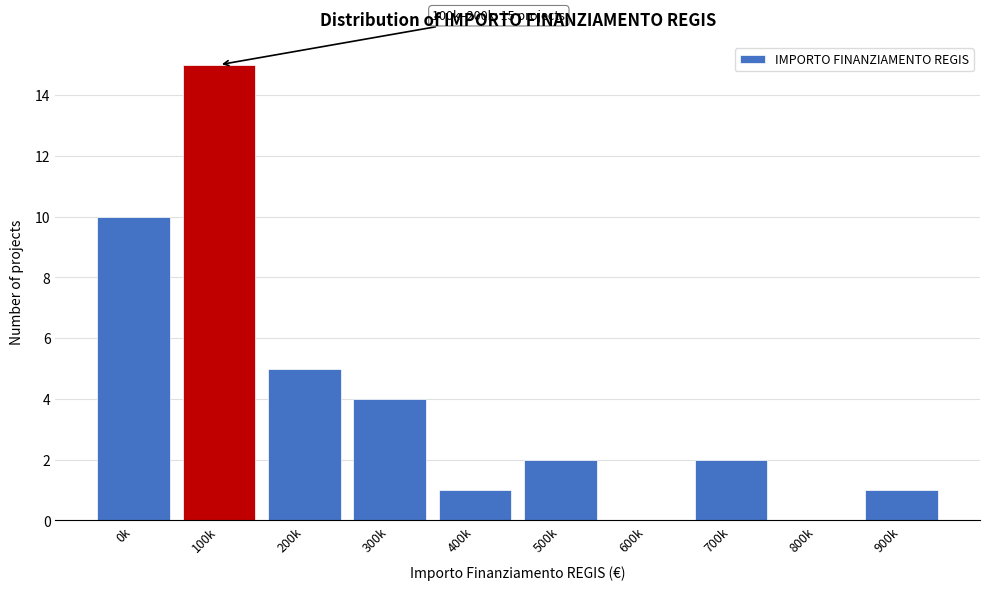

Reading left to right, list all the values displayed in this chart.

0k=10	100k=15	200k=5	300k=4	400k=1	500k=2	600k=0	700k=2	800k=0	900k=1